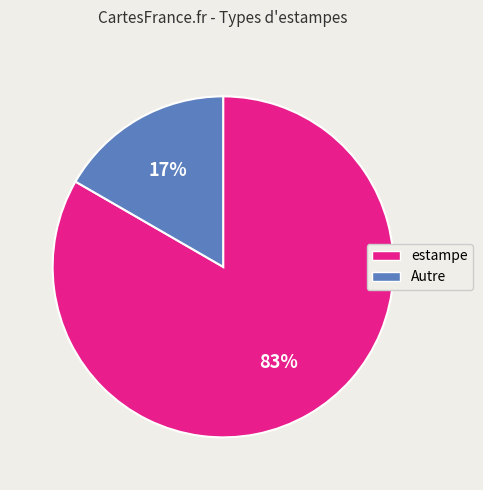

Does any single category account for the majority?

Yes